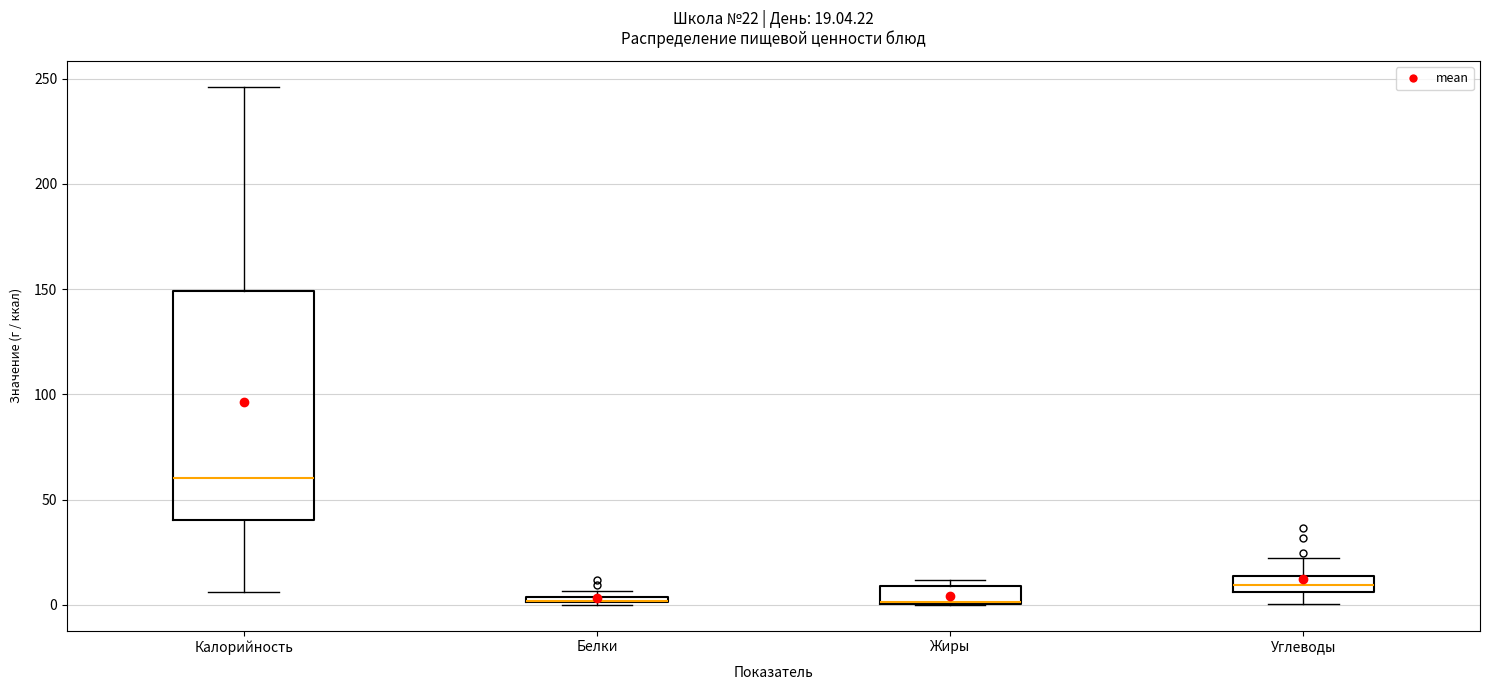

Which box is the tallest, from its lower edge to its upper edge?

Калорийность